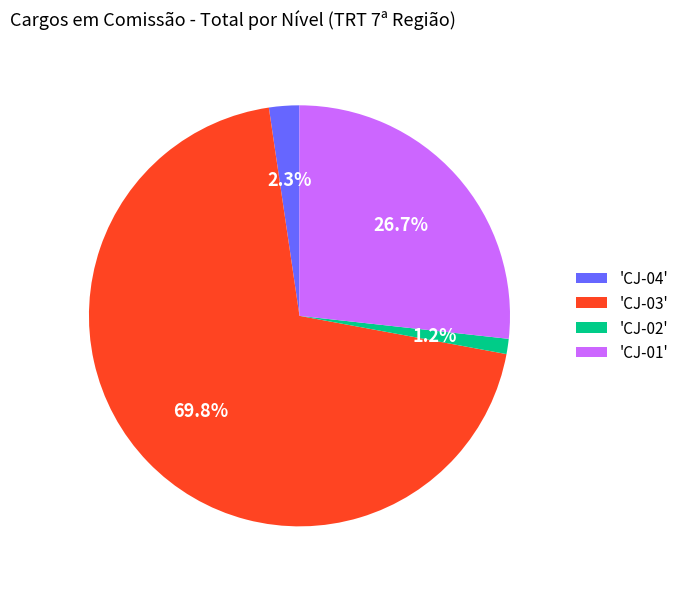

To the nearest percent, what is the average slice percentage?

25%